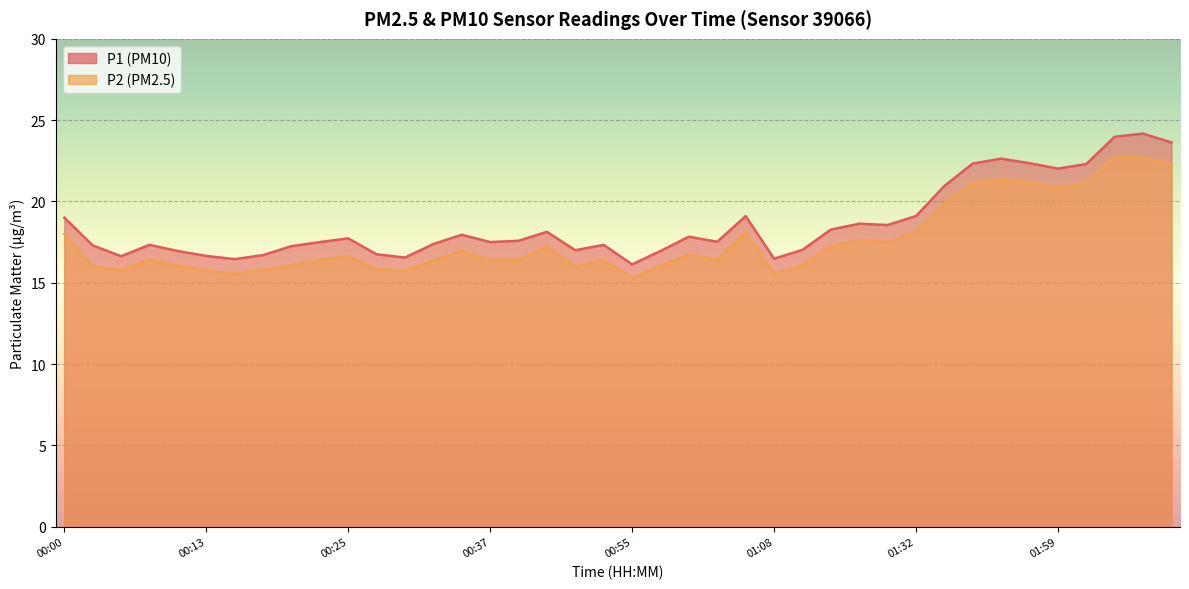

Is it true that P1 equals 17.5 at 00:22?

True